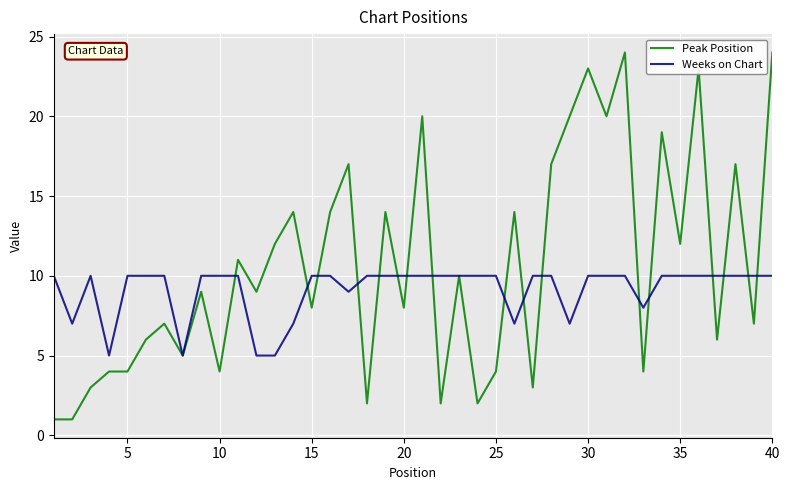

What is the highest value of the Peak Position series?

24